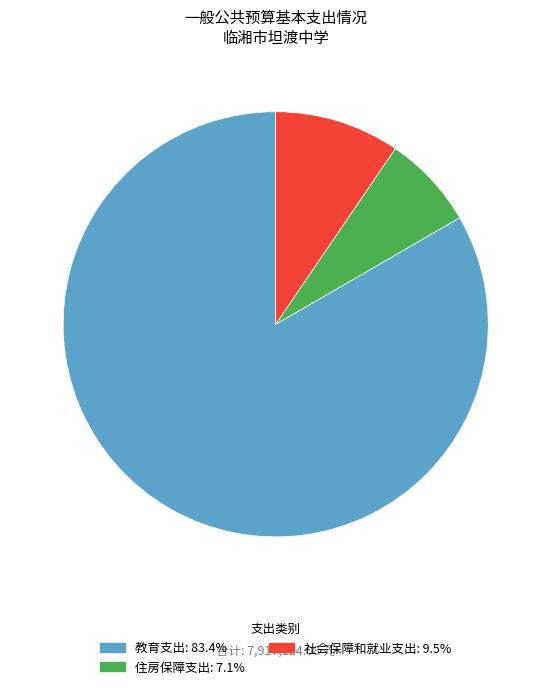

How many slices are in this pie chart?

3